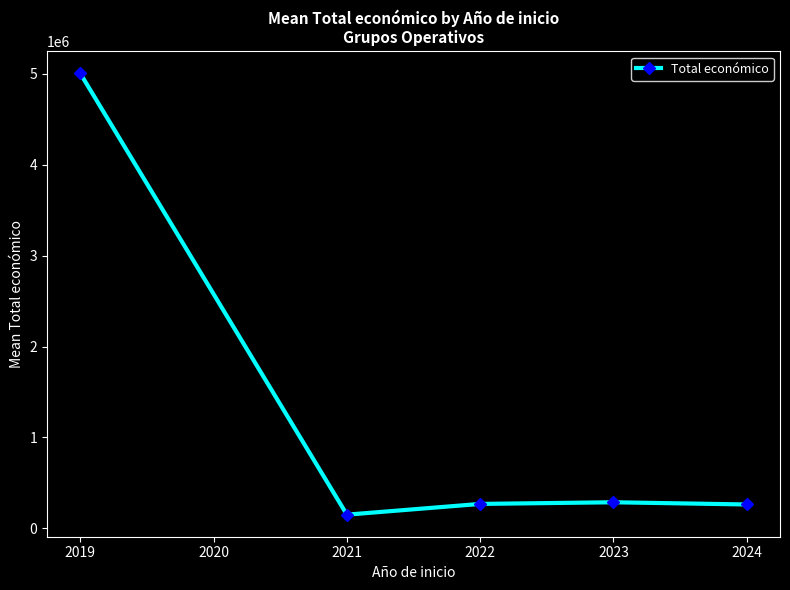

Is it true that the value at 2019 is 5004079.0?

True